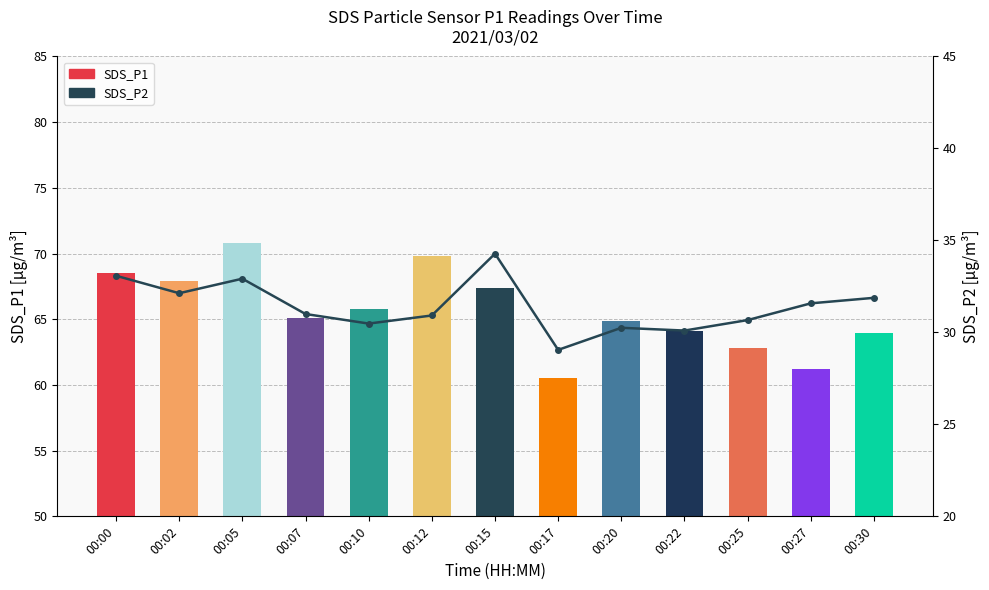

Rank the series by their maximum value, from highest to lowest.

SDS_P1, SDS_P2